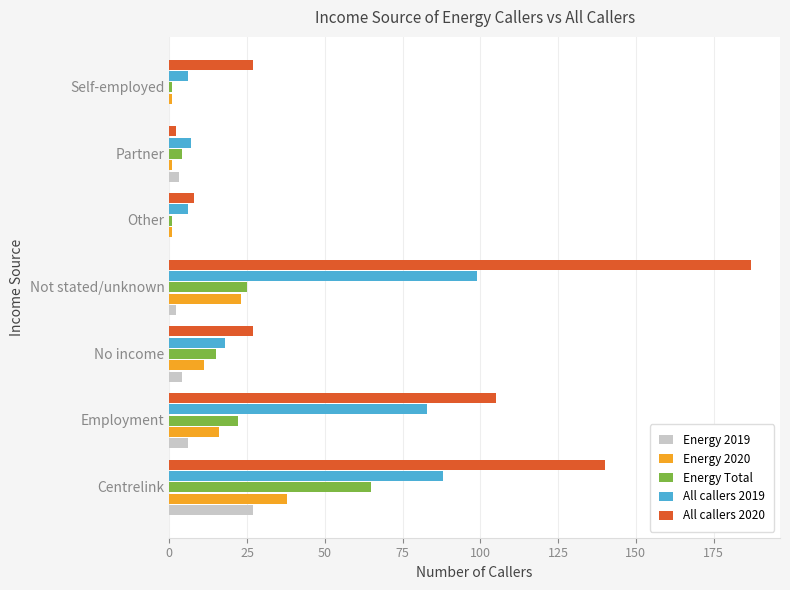

At which category is the sum across all series the highest?

Centrelink